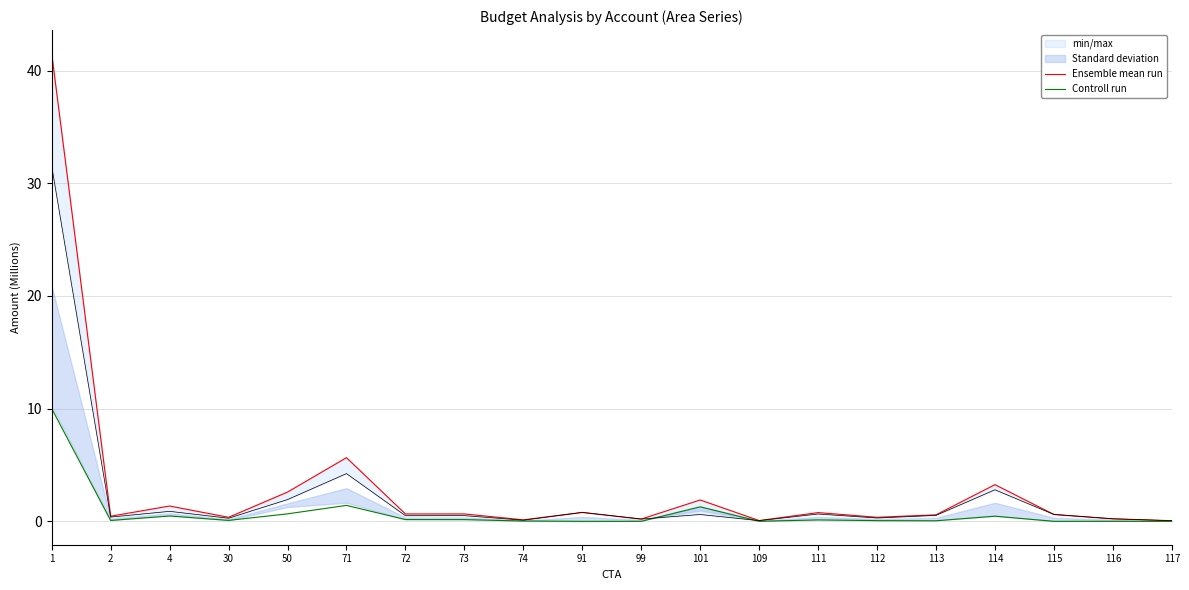

What is the difference between the Ensemble mean run values at 71 and 1?

35.9